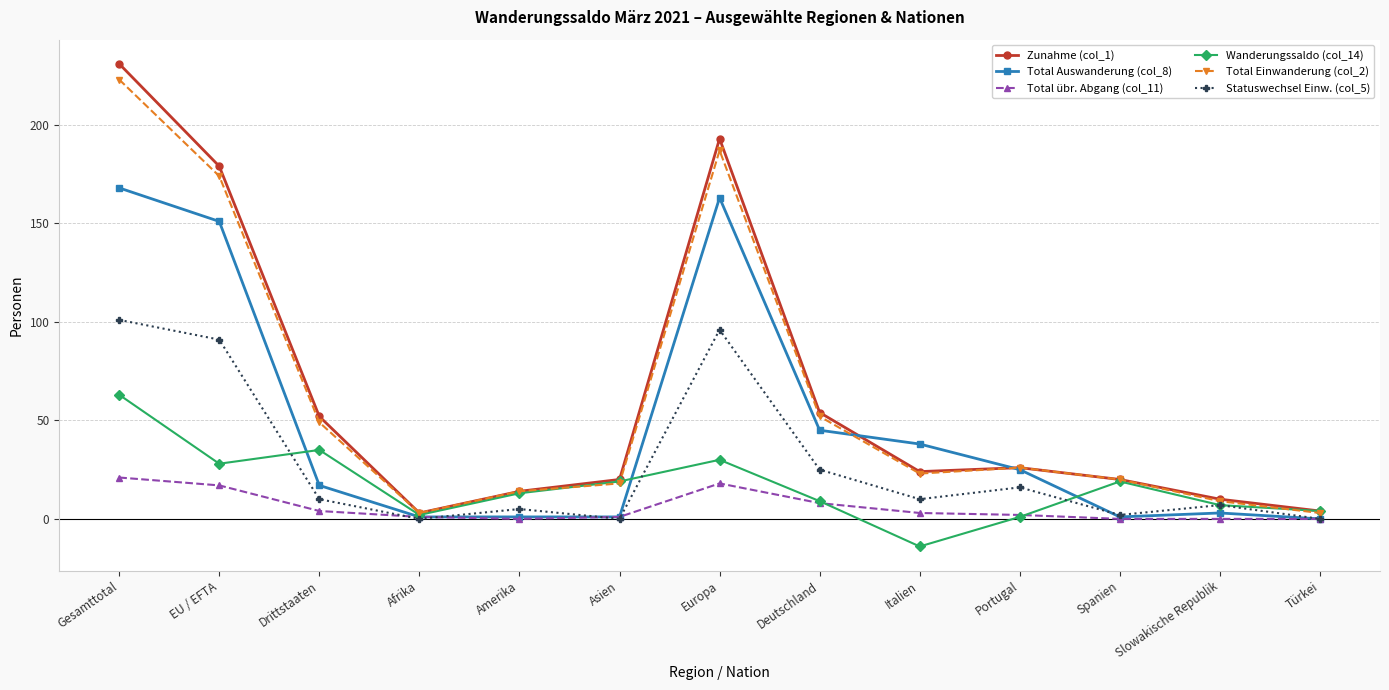

What is the maximum value shown in the chart?

231